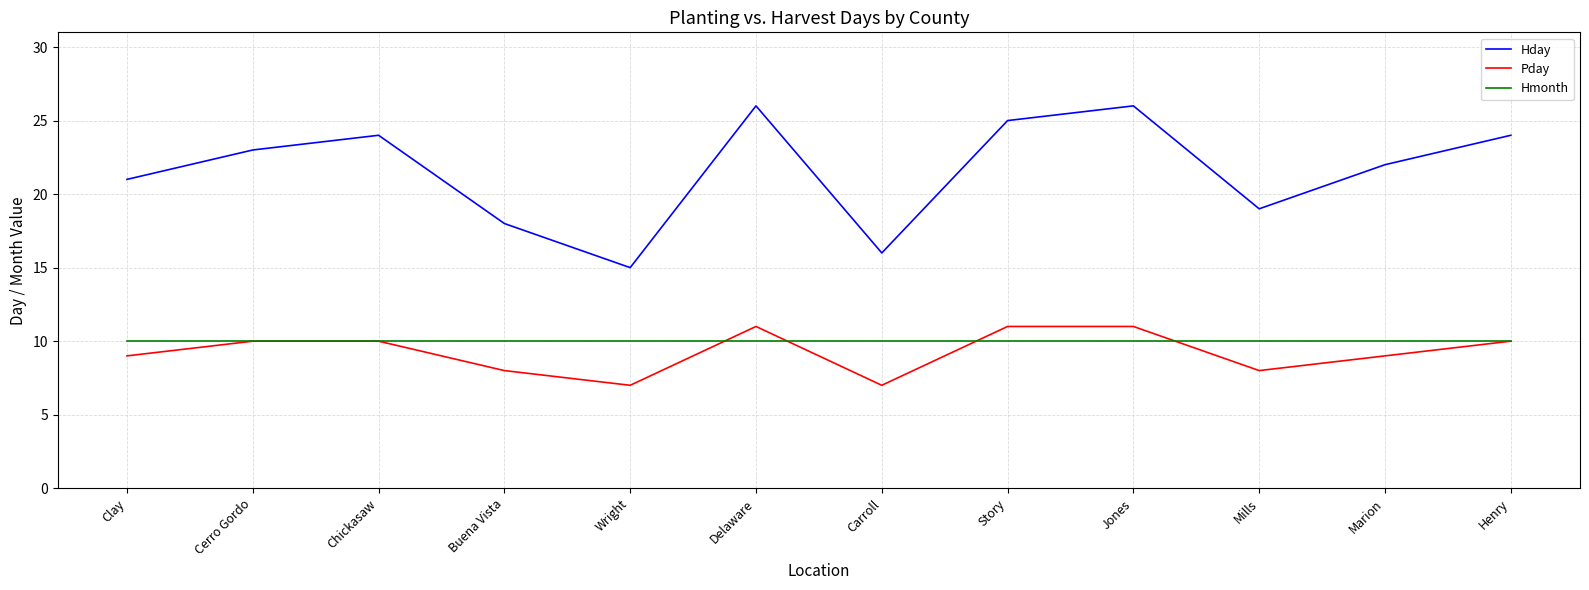

What is the total value across all series at Henry?

44